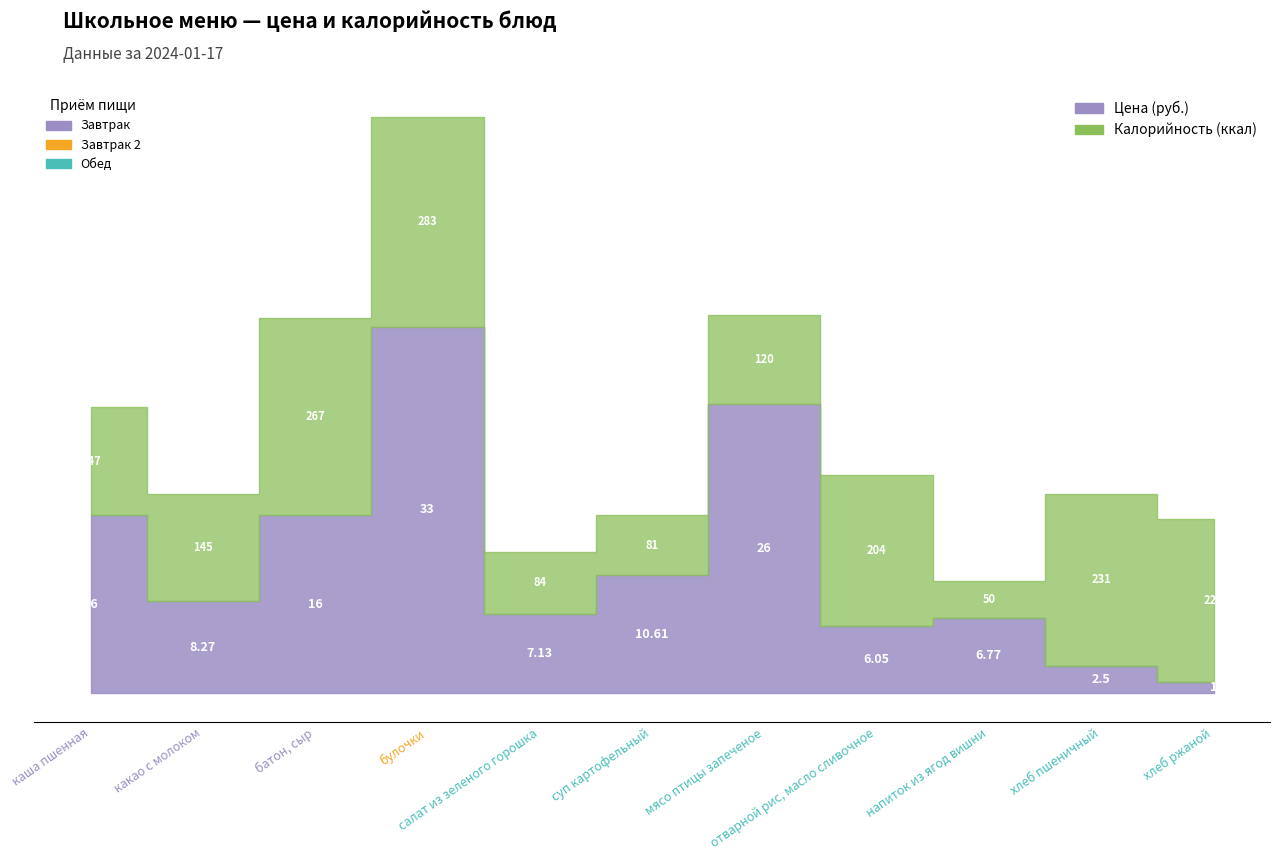

Reading right to left, what are all the values shown in this chart?

Цена: 1.0	2.5	6.8	6.0	26.0	10.6	7.1	33.0	16.0	8.3	16.0
Калорийность: 220.0	231.0	50.0	204.0	120.0	81.0	84.0	283.0	267.0	145.0	147.0